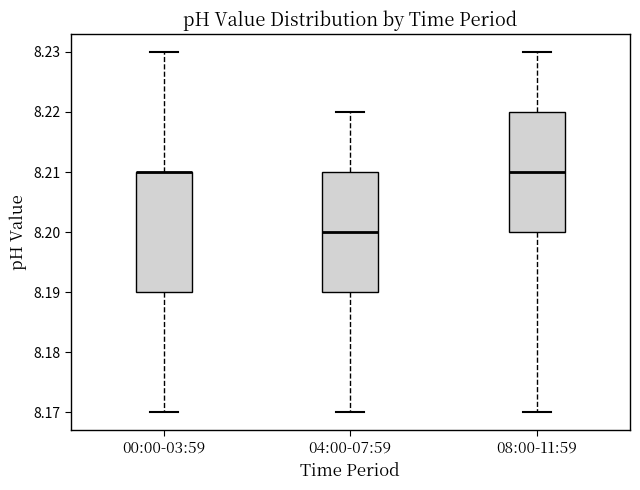

Reading left to right, transcribe this box plot: for each box, give where its median line is, the range the box spans, and where its two whiskers end, as read against the y-axis. The values are not printed on the chart, so give them approximately, as read against the axis.

00:00-03:59: median 8.21 (drawn on the box's upper edge), box 8.19 to 8.21, whiskers 8.17 to 8.23
04:00-07:59: median 8.20, box 8.19 to 8.21, whiskers 8.17 to 8.22
08:00-11:59: median 8.21, box 8.20 to 8.22, whiskers 8.17 to 8.23